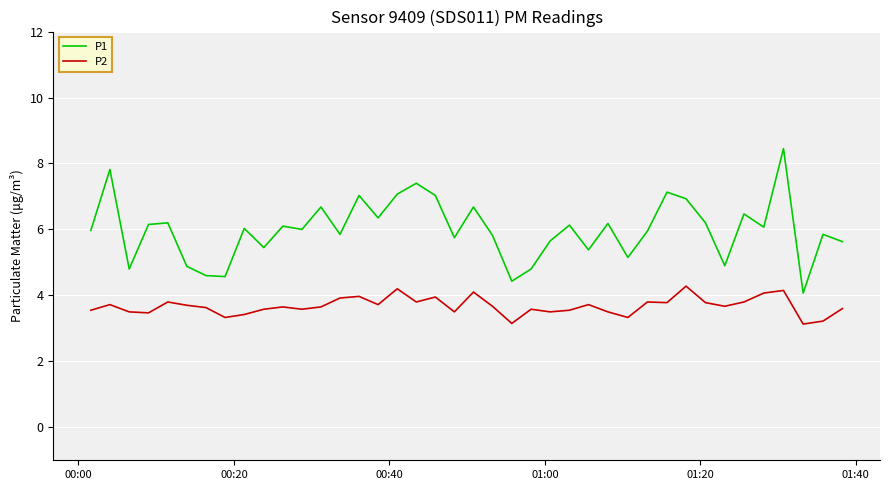

At how many categories does at least one series exceed 5?

32